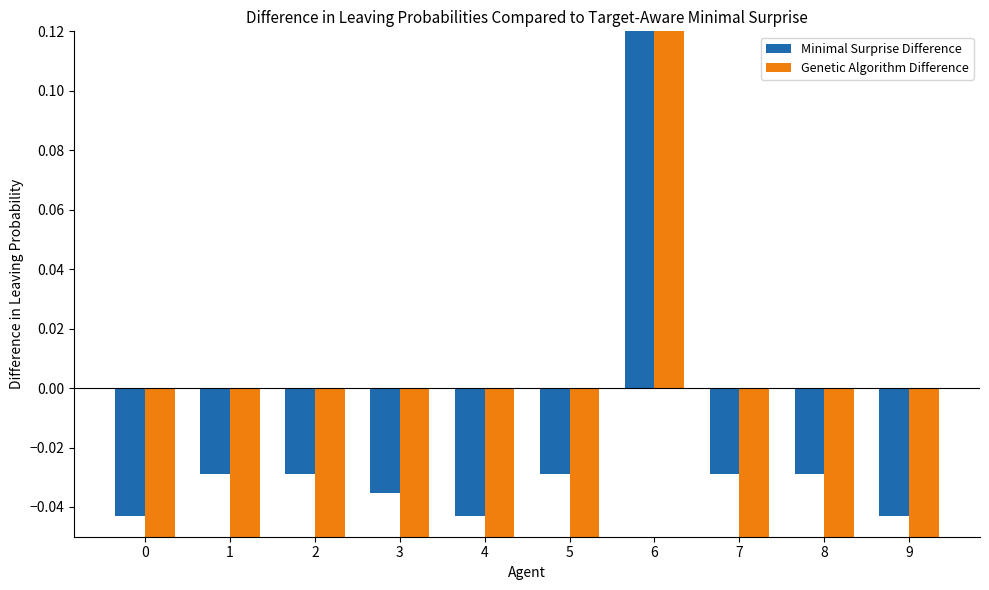

What is the minimum value shown in the chart?

-0.1